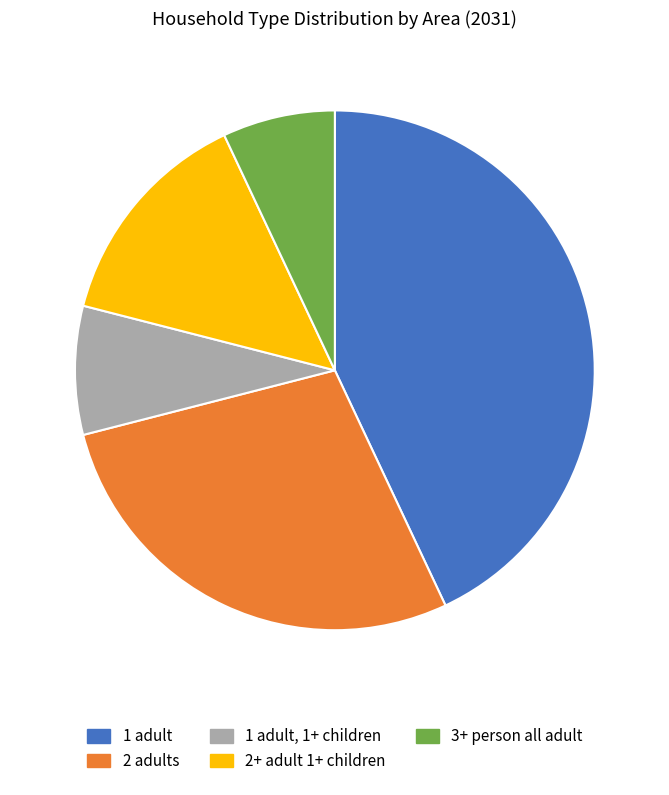

Is there any slice that represents more than half of the pie?

No